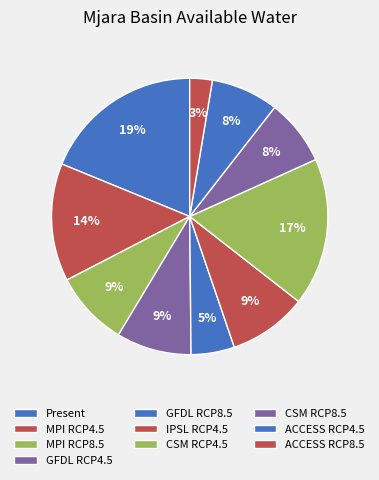

Which slice is the largest?

Present